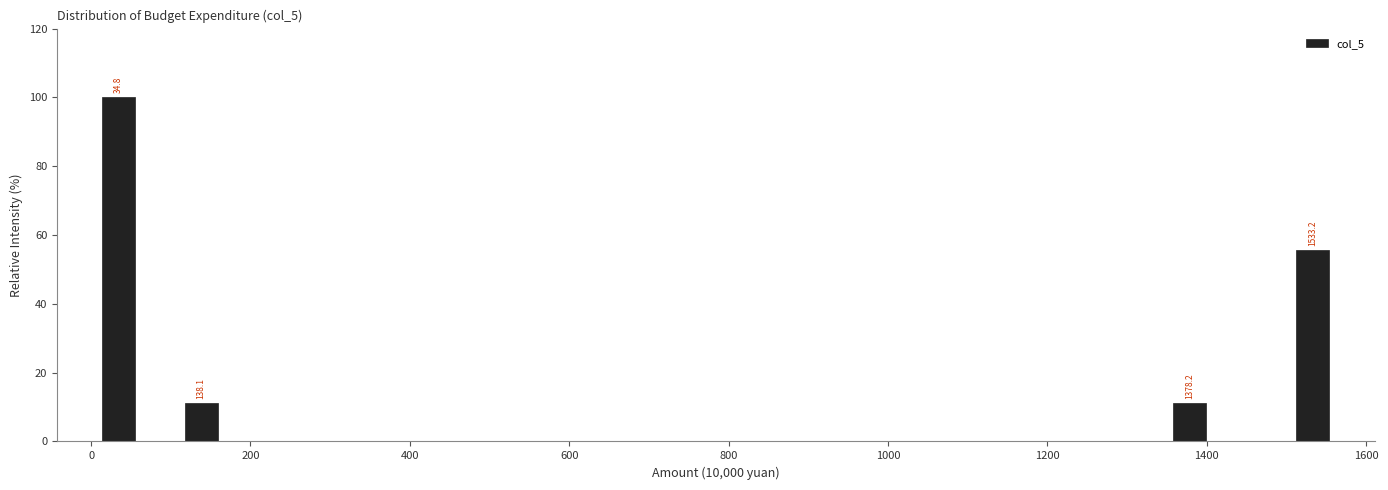

Around what value on the x-axis is the tallest bar? Give the approximate position of its centre, as read against the axis.

40